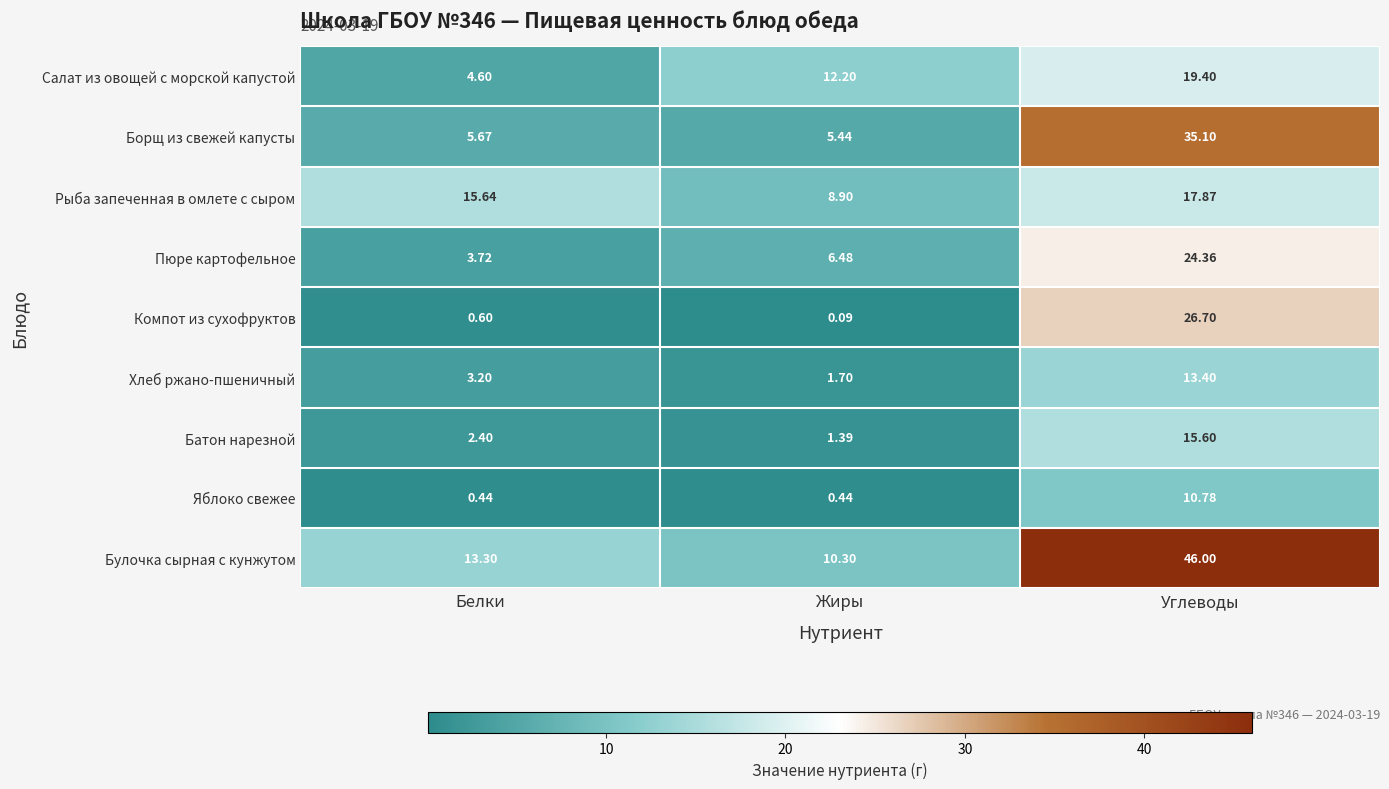

Count the number of categories in the chart.

3